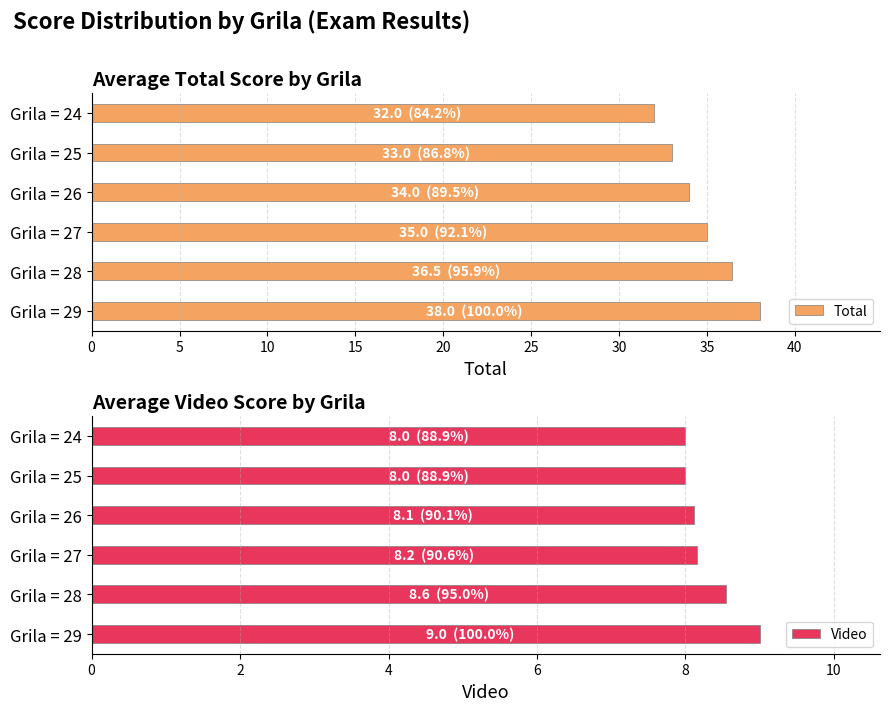

Is it true that Total equals 35.0 at Grila = 27?

True